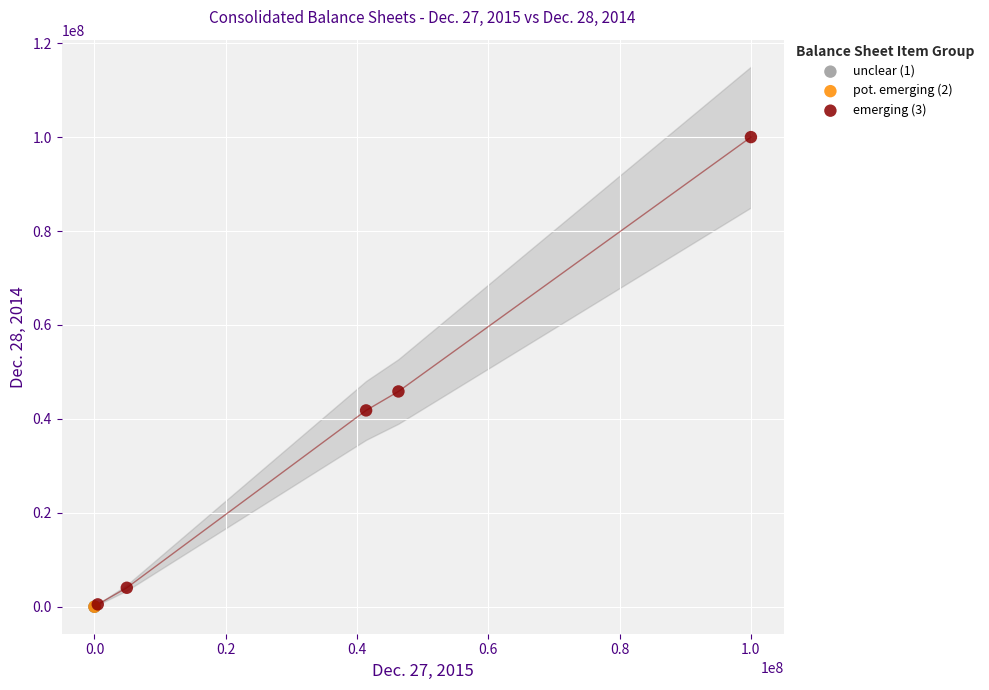

What are all the series names shown in the legend?

unclear (1), pot. emerging (2), emerging (3)